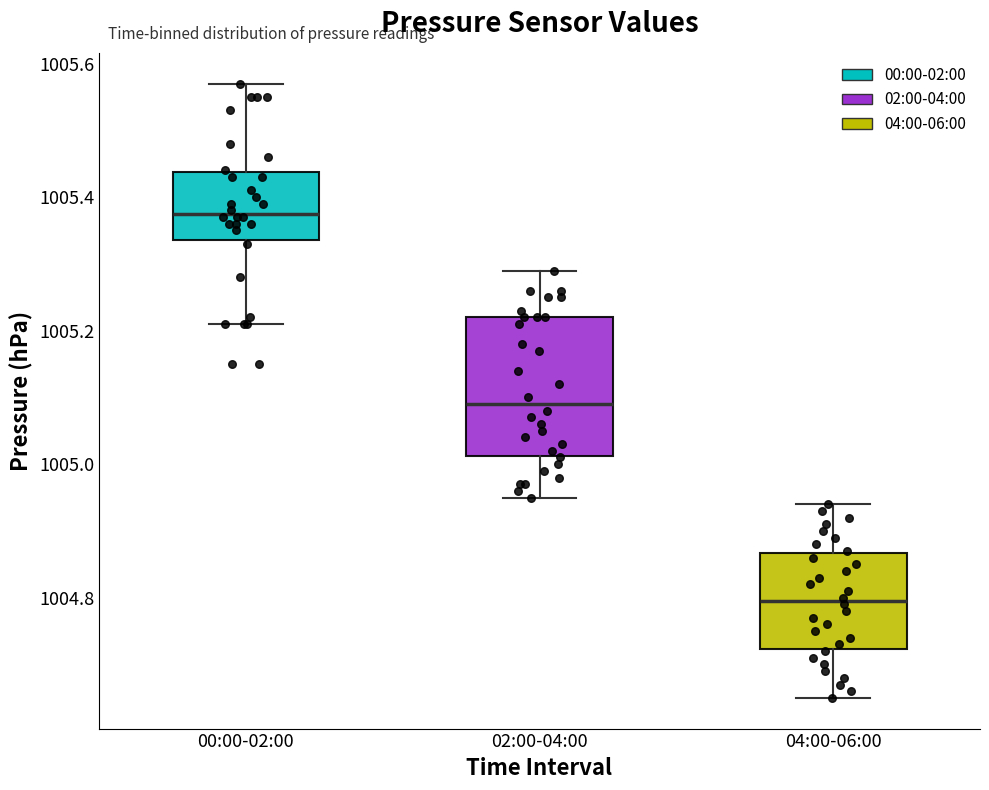

Reading left to right, transcribe this box plot: for each box, give where its median line is, the range the box spans, and where its two whiskers end, as read against the y-axis. The values are not printed on the chart, so give them approximately, as read against the axis.

00:00-02:00: median 1005.38, box 1005.34 to 1005.44, whiskers 1005.22 to 1005.58
02:00-04:00: median 1005.10, box 1005.02 to 1005.22, whiskers 1004.96 to 1005.30
04:00-06:00: median 1004.80, box 1004.72 to 1004.86, whiskers 1004.66 to 1004.94